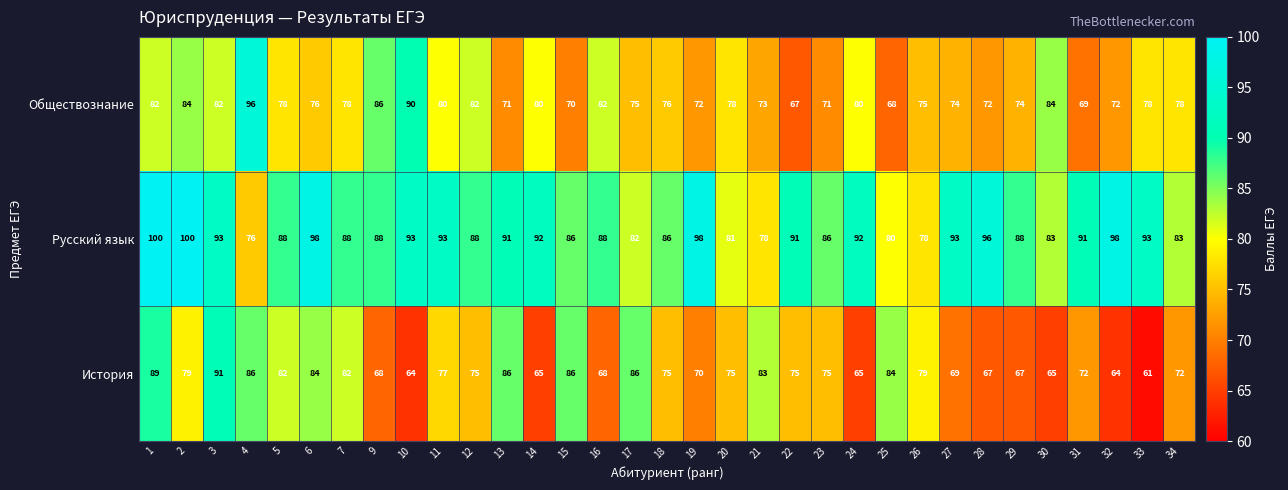

The value of Русский язык at 10 is 60. True or false?

False